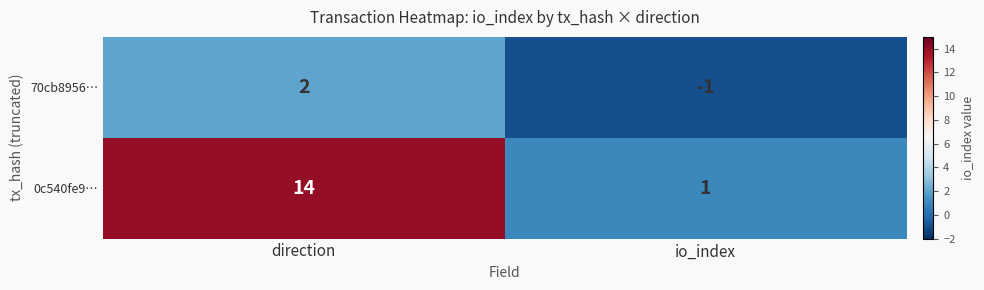

Reading left to right, list all the values displayed in this chart.

70cb8956…: 2	-1
0c540fe9…: 14	1